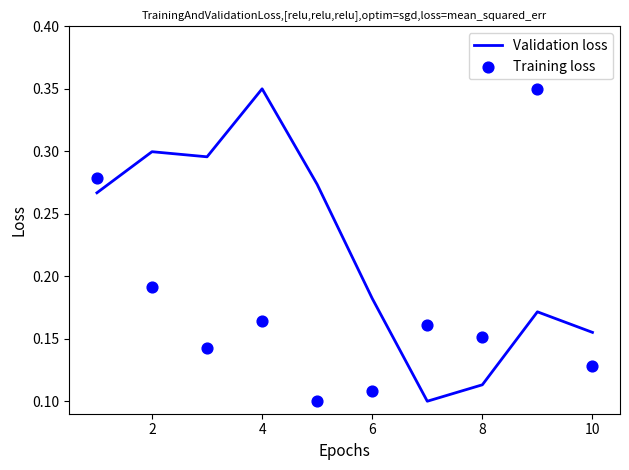

Which series has the largest total across all categories?

Validation loss